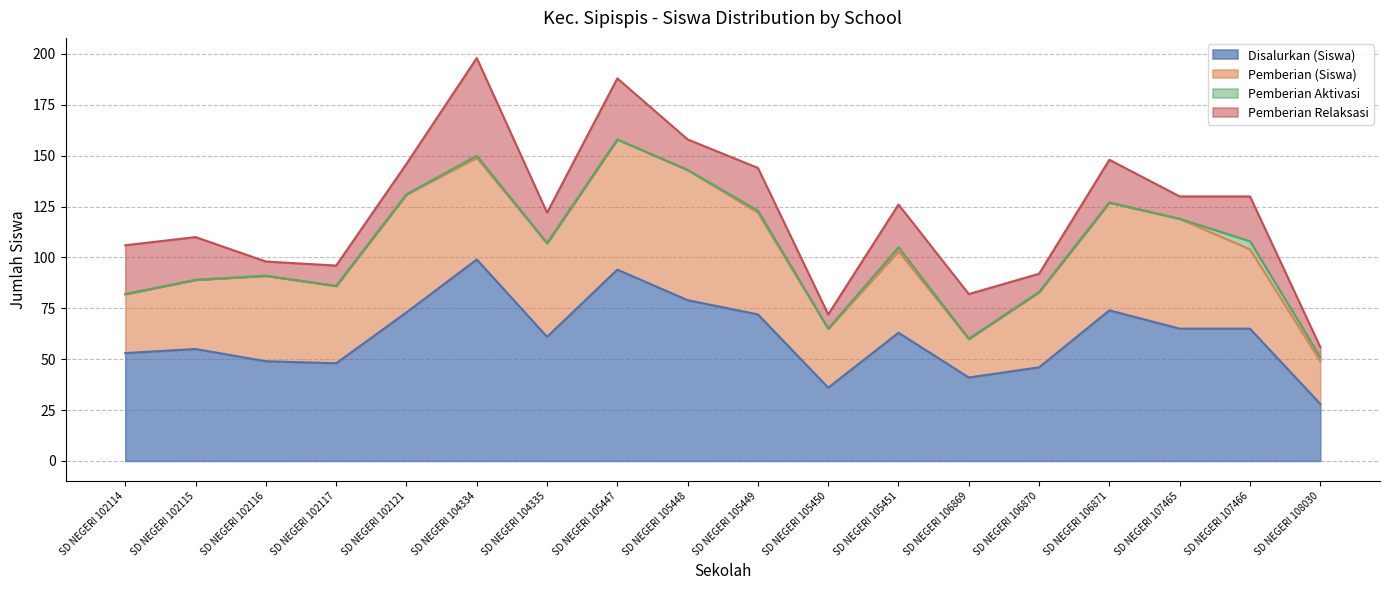

Does the chart display data point markers on the line(s)?

No